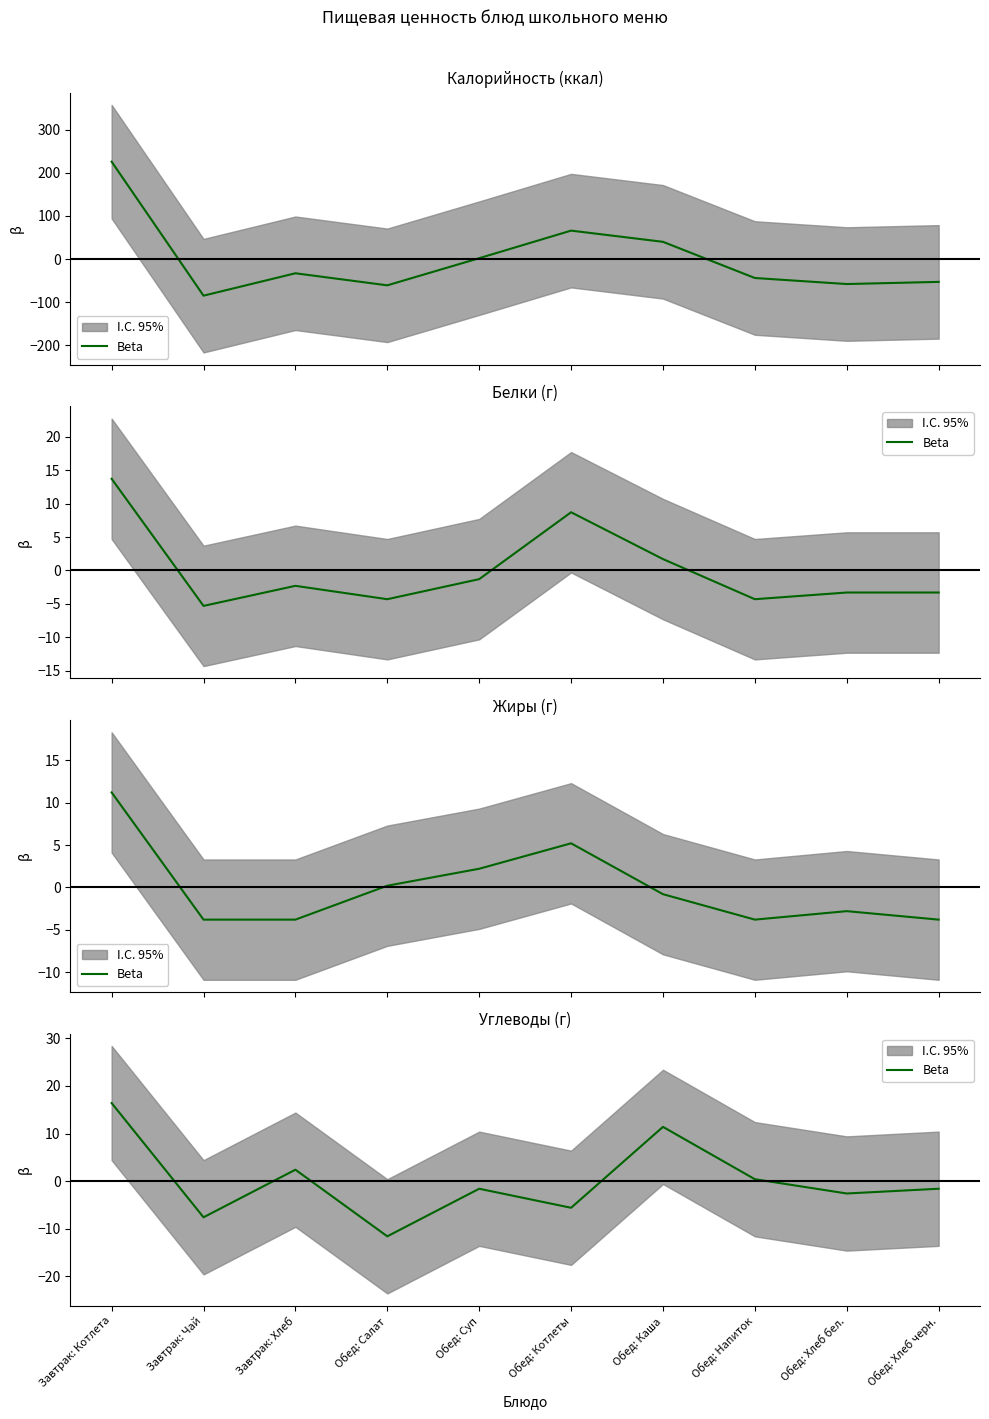

Reading right to left, what are all the values shown in this chart?

Обед: Хлеб черн.=-1.6	Обед: Хлеб бел.=-2.6	Обед: Напиток=0.4	Обед: Каша=11.4	Обед: Котлеты=-5.6	Обед: Суп=-1.6	Обед: Салат=-11.6	Завтрак: Хлеб=2.4	Завтрак: Чай=-7.6	Завтрак: Котлета=16.4